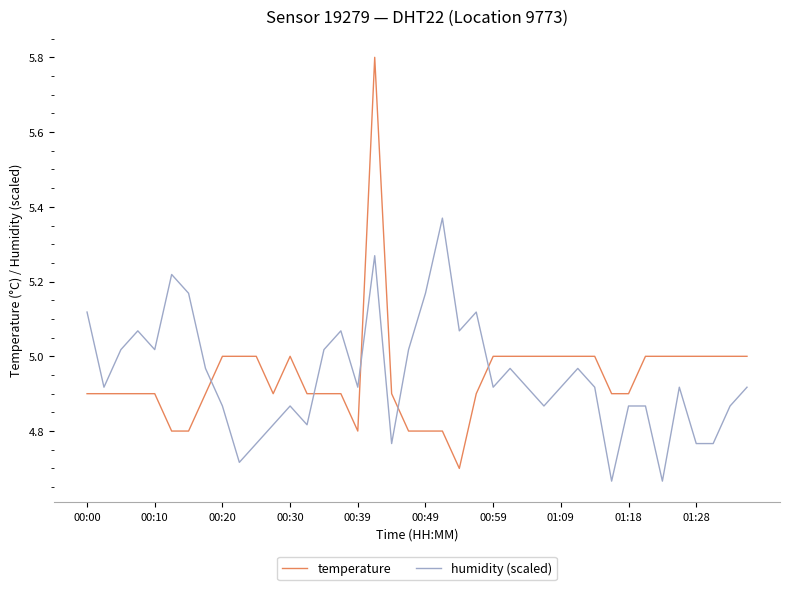

After their last crossing, which series has the higher values: humidity (scaled) or temperature?

temperature